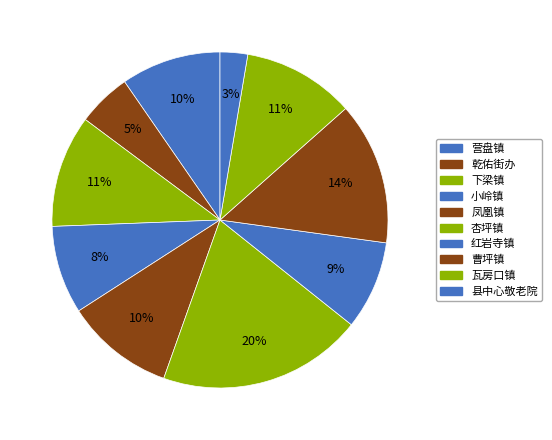

Is it true that 小岭镇 is 1% of the pie?

False